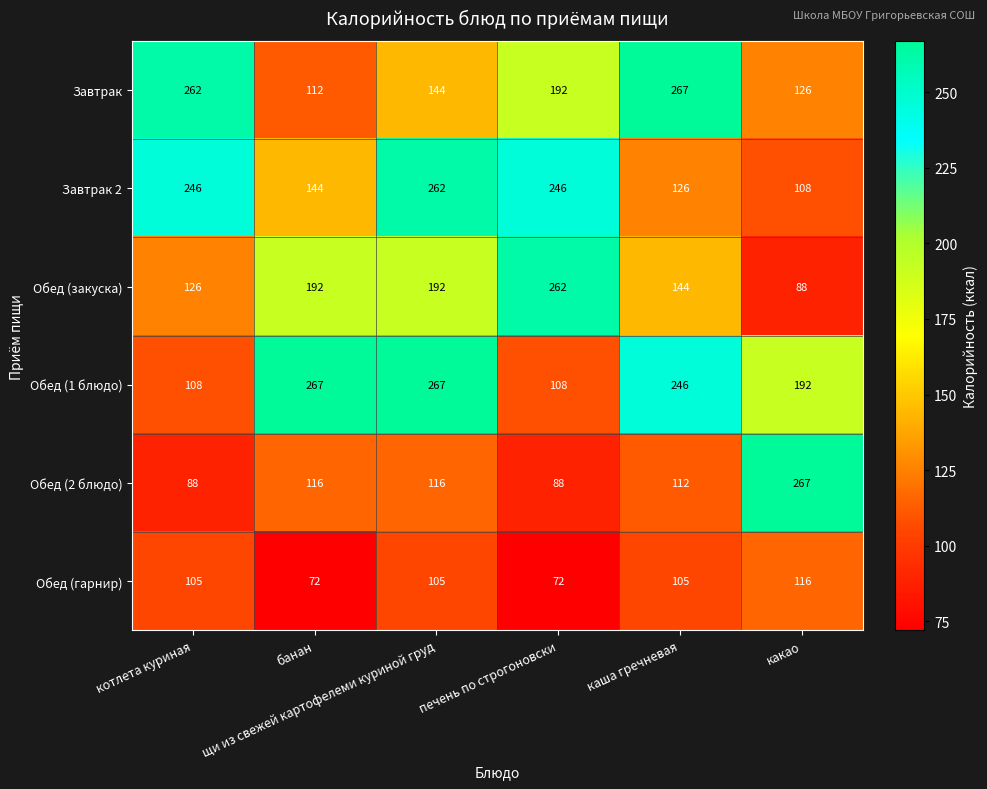

Which series has the widest spread of values?

Обед (2 блюдо)